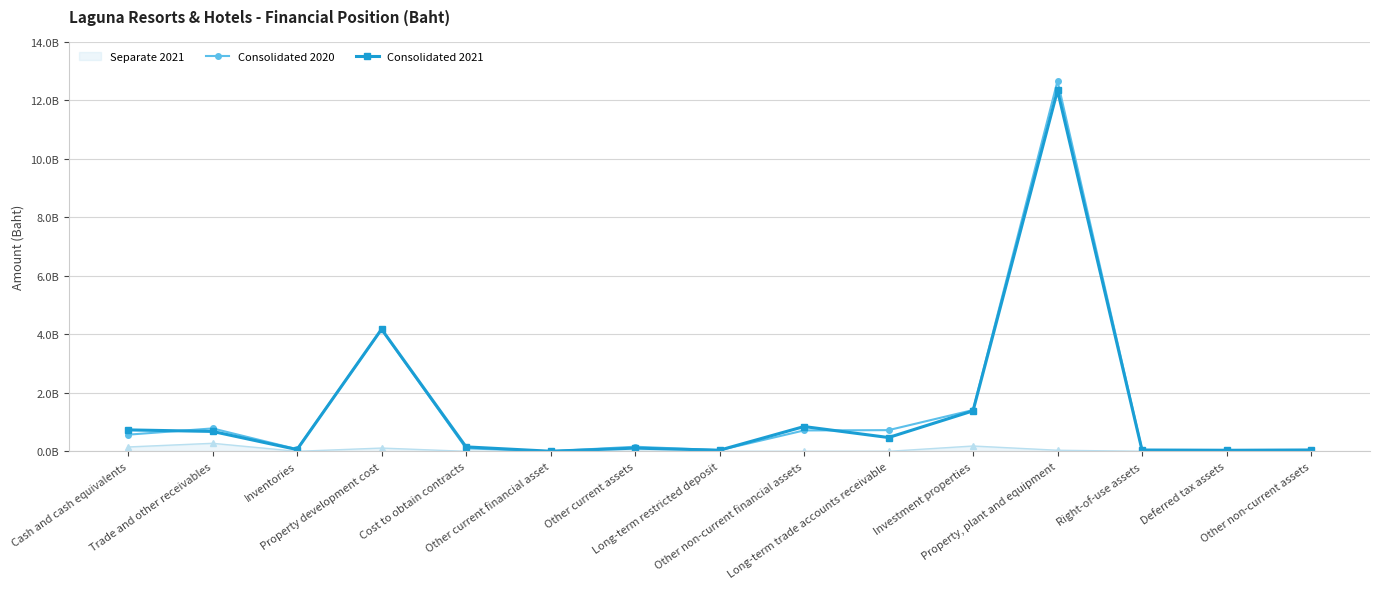

True or false: Consolidated 2020 has a value of 38034317 at Long-term restricted deposit.

True